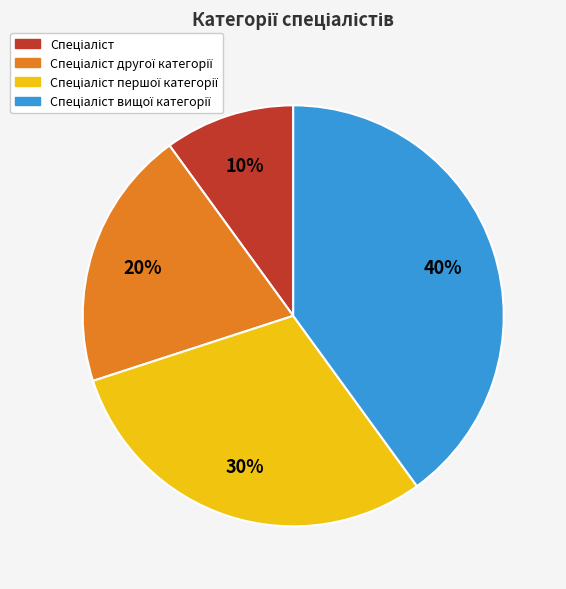

Does any single category account for the majority?

No